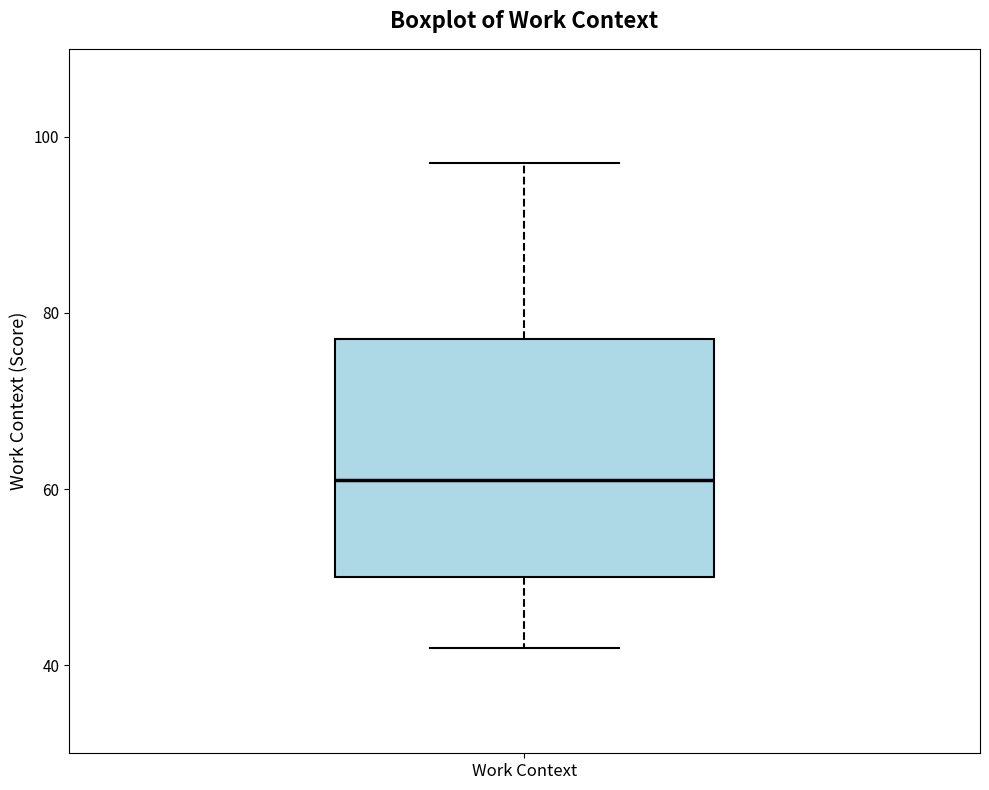

Transcribe this box plot: give where the median line is, the range the box spans, and where the two whiskers end, as read against the y-axis. The values are not printed on the chart, so give them approximately, as read against the axis.

median 62, box 50 to 78, whiskers 42 to 98